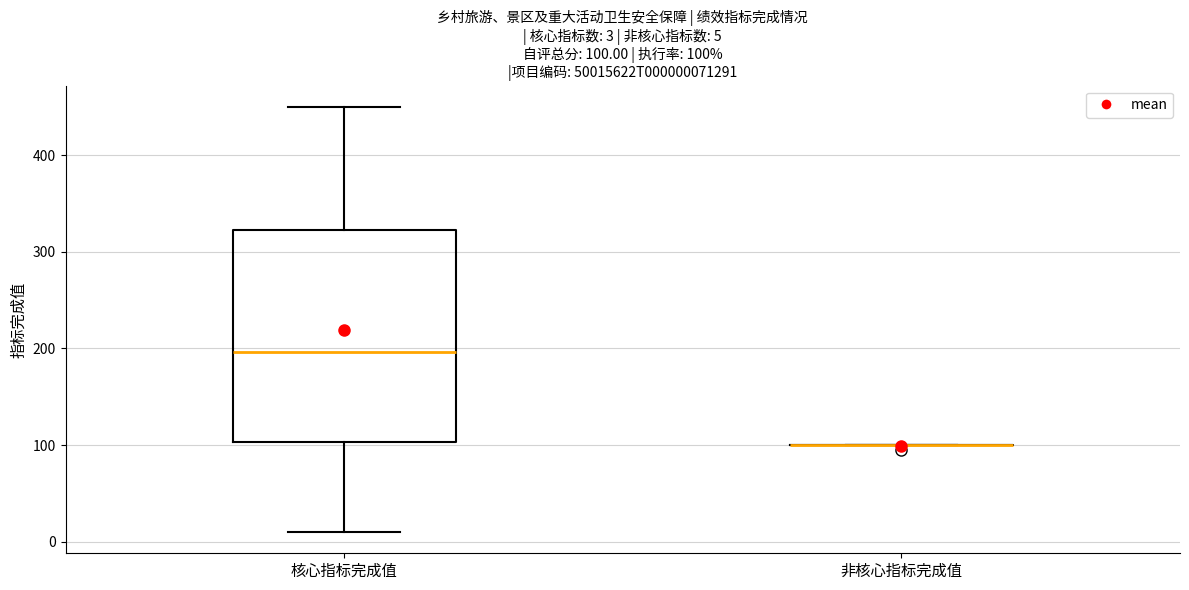

Comparing the boxes themselves (not the whiskers), which one is the tallest?

核心指标完成值